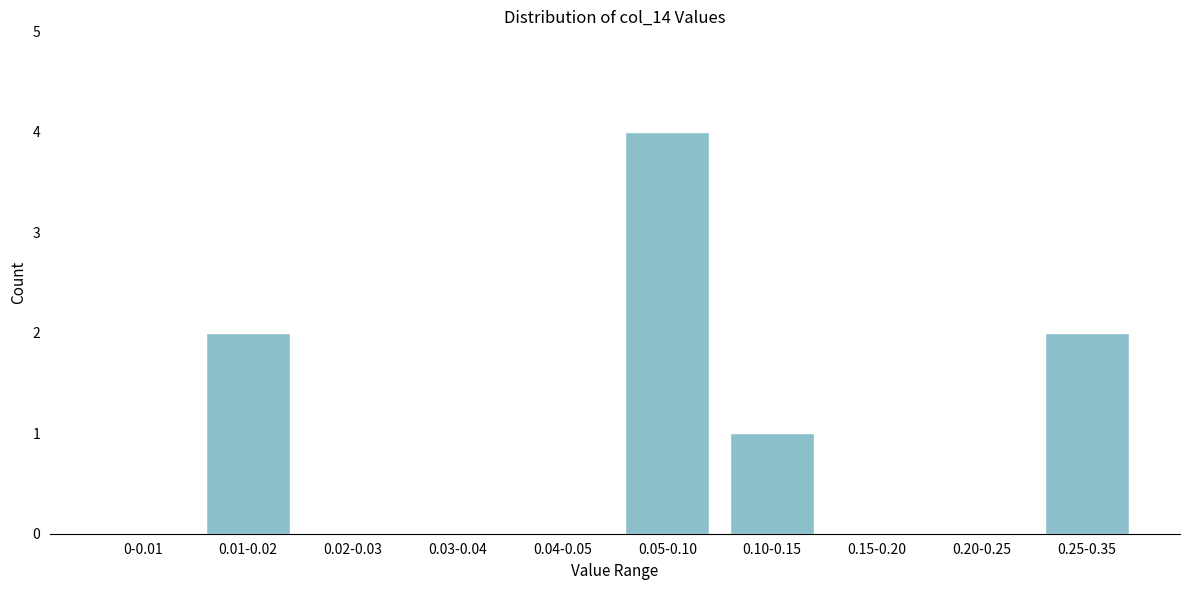

Reading left to right, what are all the values shown in this chart?

0-0.01=0	0.01-0.02=2	0.02-0.03=0	0.03-0.04=0	0.04-0.05=0	0.05-0.10=4	0.10-0.15=1	0.15-0.20=0	0.20-0.25=0	0.25-0.35=2